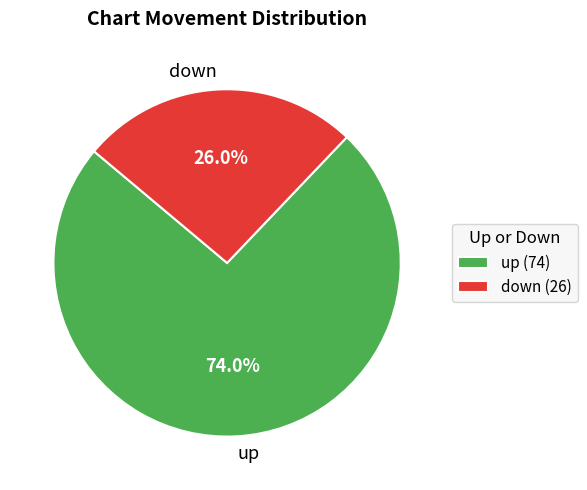

Rank the categories by value from lowest to highest.

down, up